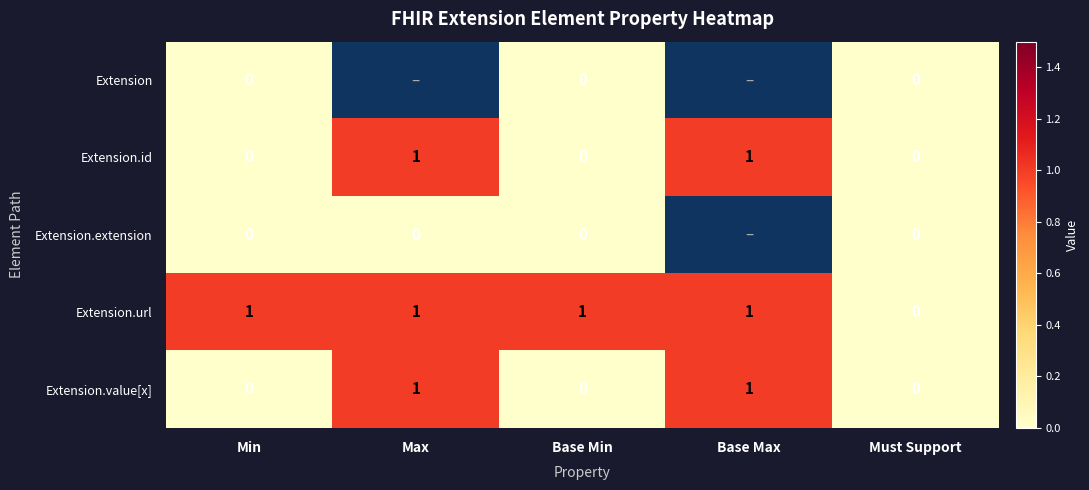

Is it true that Extension.url equals 0.5 at Max?

False